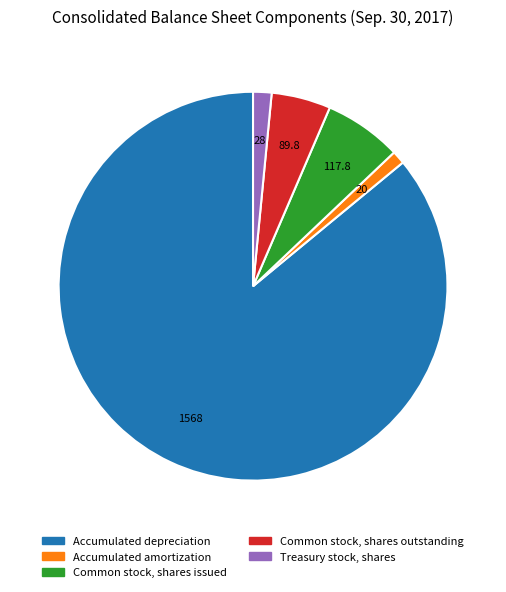

What is the majority slice?

Accumulated depreciation